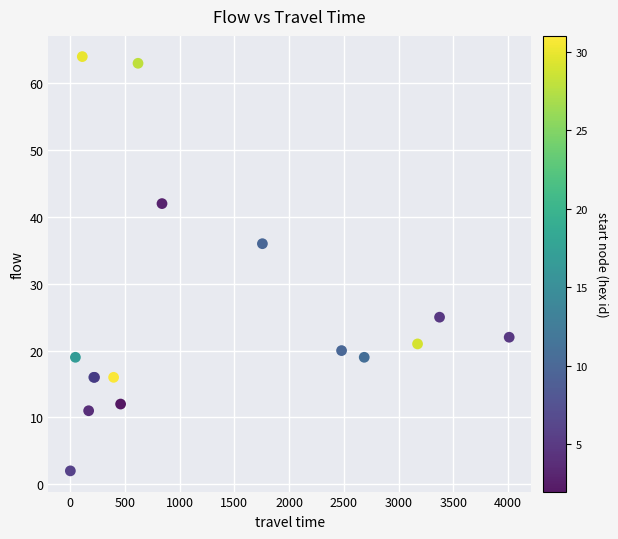

What Y value in the scatter plot is closest to 33?

36